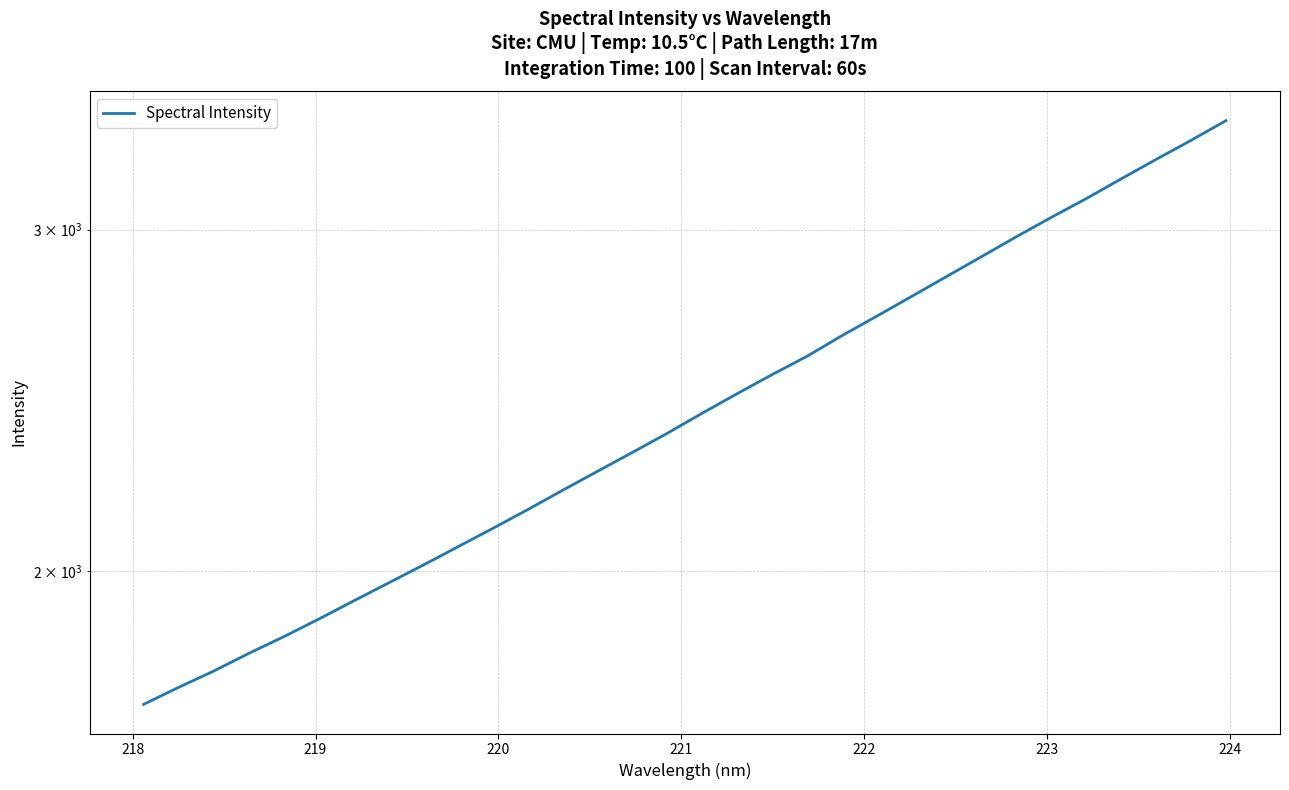

What is the difference between the second highest and minimum values?

1627.8